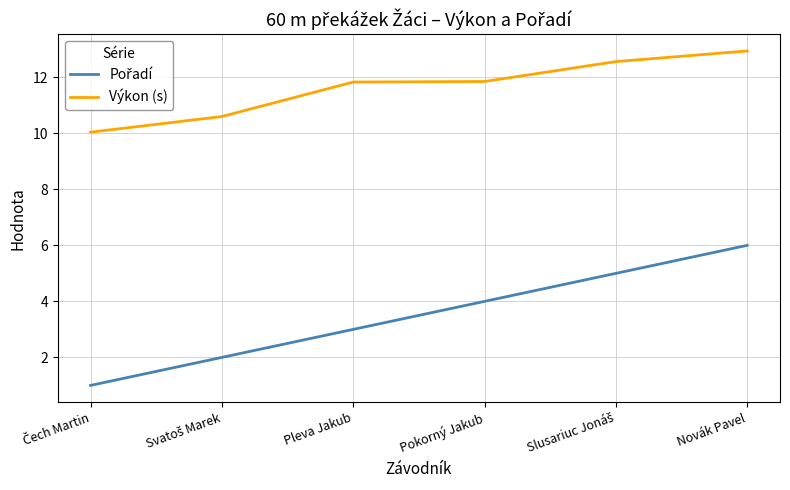

What position from the right is Pokorný Jakub?

3